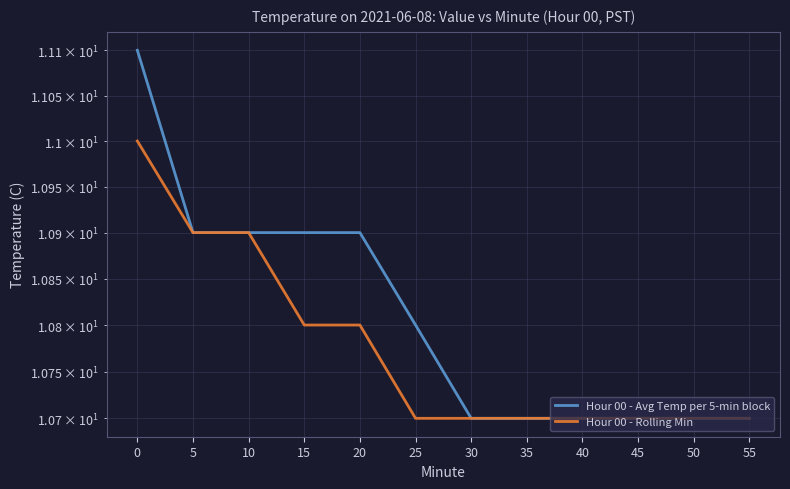

What is the greatest value displayed?

11.1